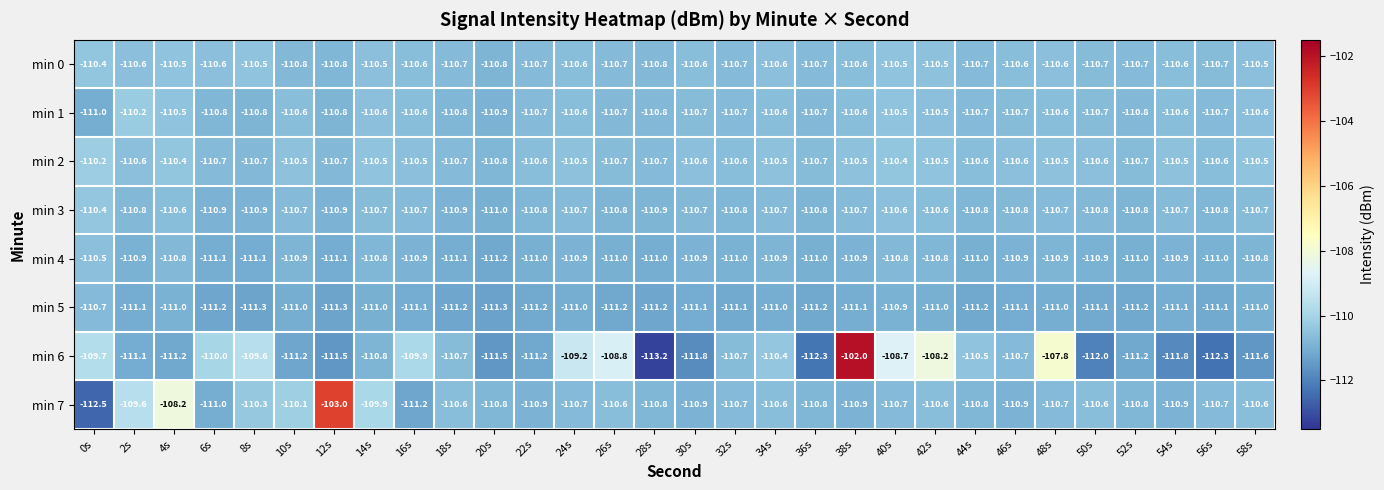

What is the minimum value shown in the chart?

-113.2